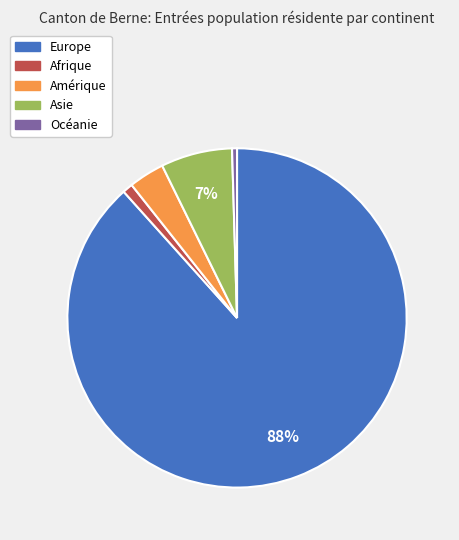

Is it true that Afrique is 1% of the pie?

True